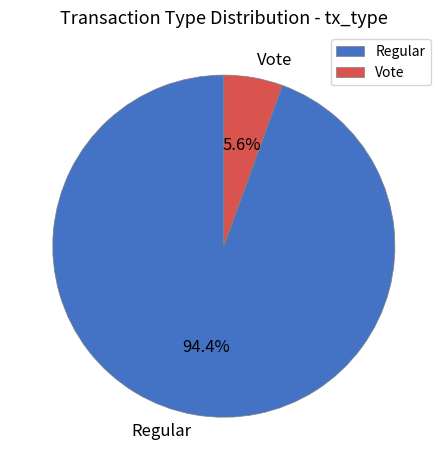

Between Vote and Regular, which is larger?

Regular